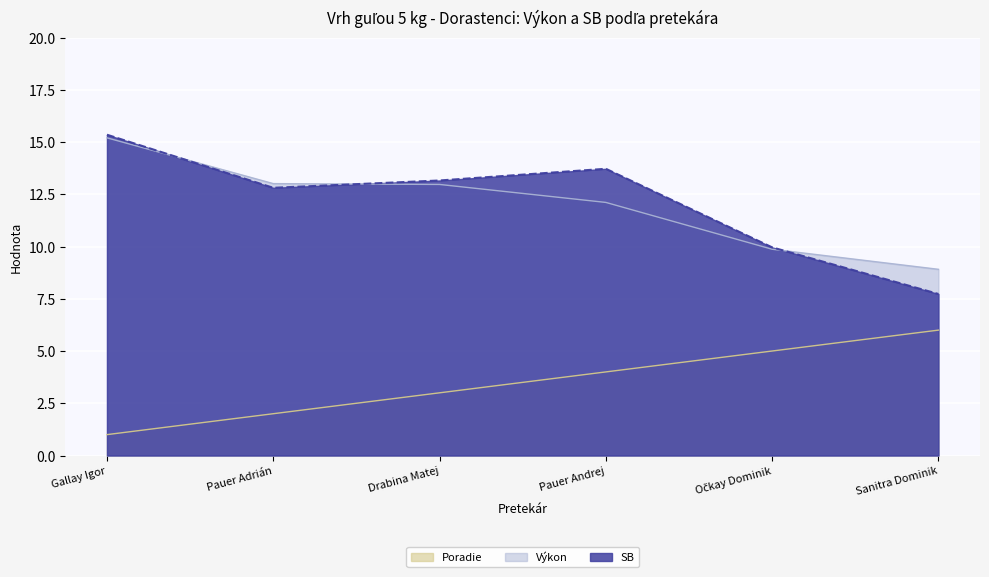

At which label is SB closest to 11?

Očkay Dominik